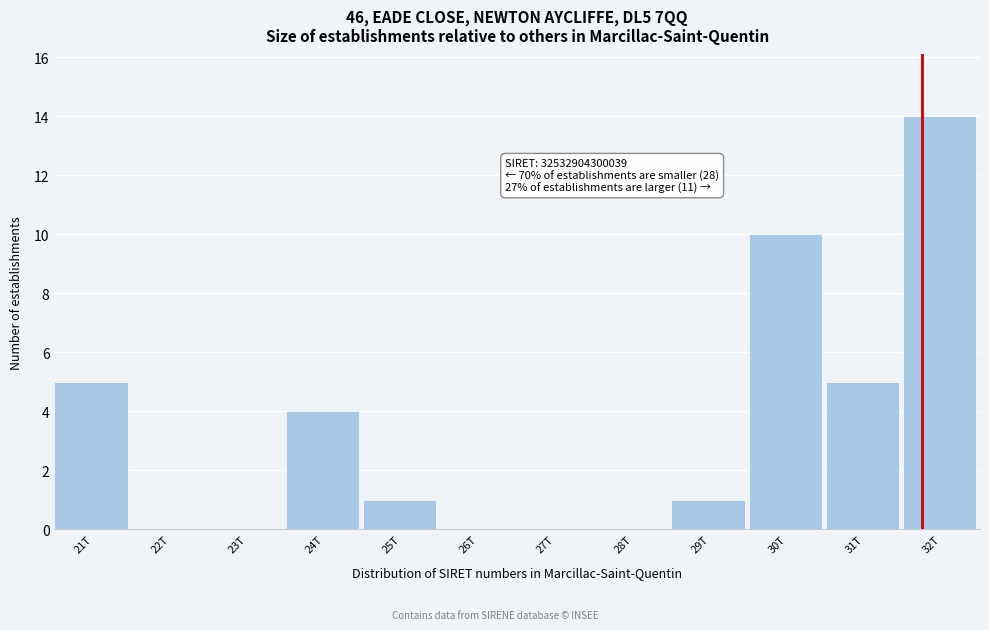

Reading left to right, extract all data points from this chart.

21T=5	22T=0	23T=0	24T=4	25T=1	26T=0	27T=0	28T=0	29T=1	30T=10	31T=5	32T=14